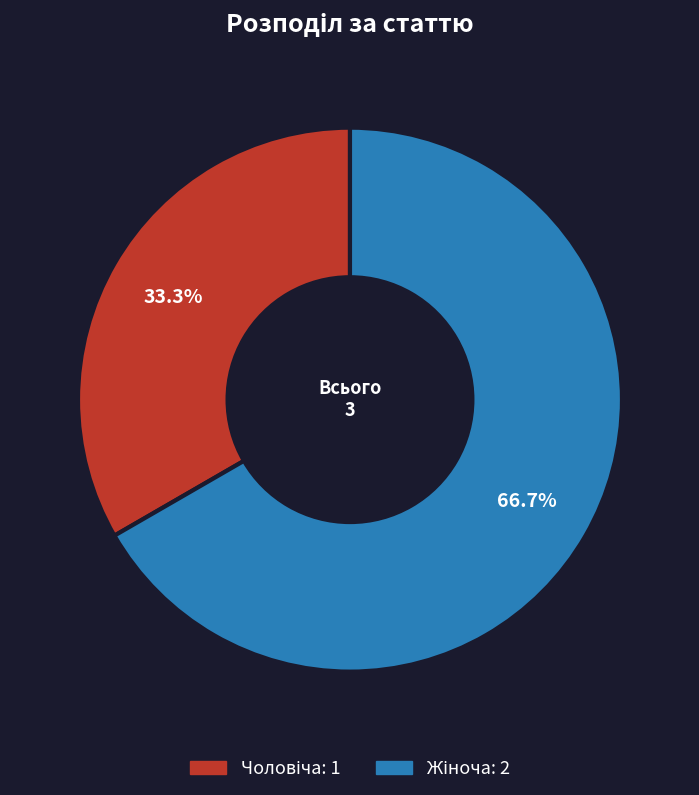

How many slices are in this pie chart?

2